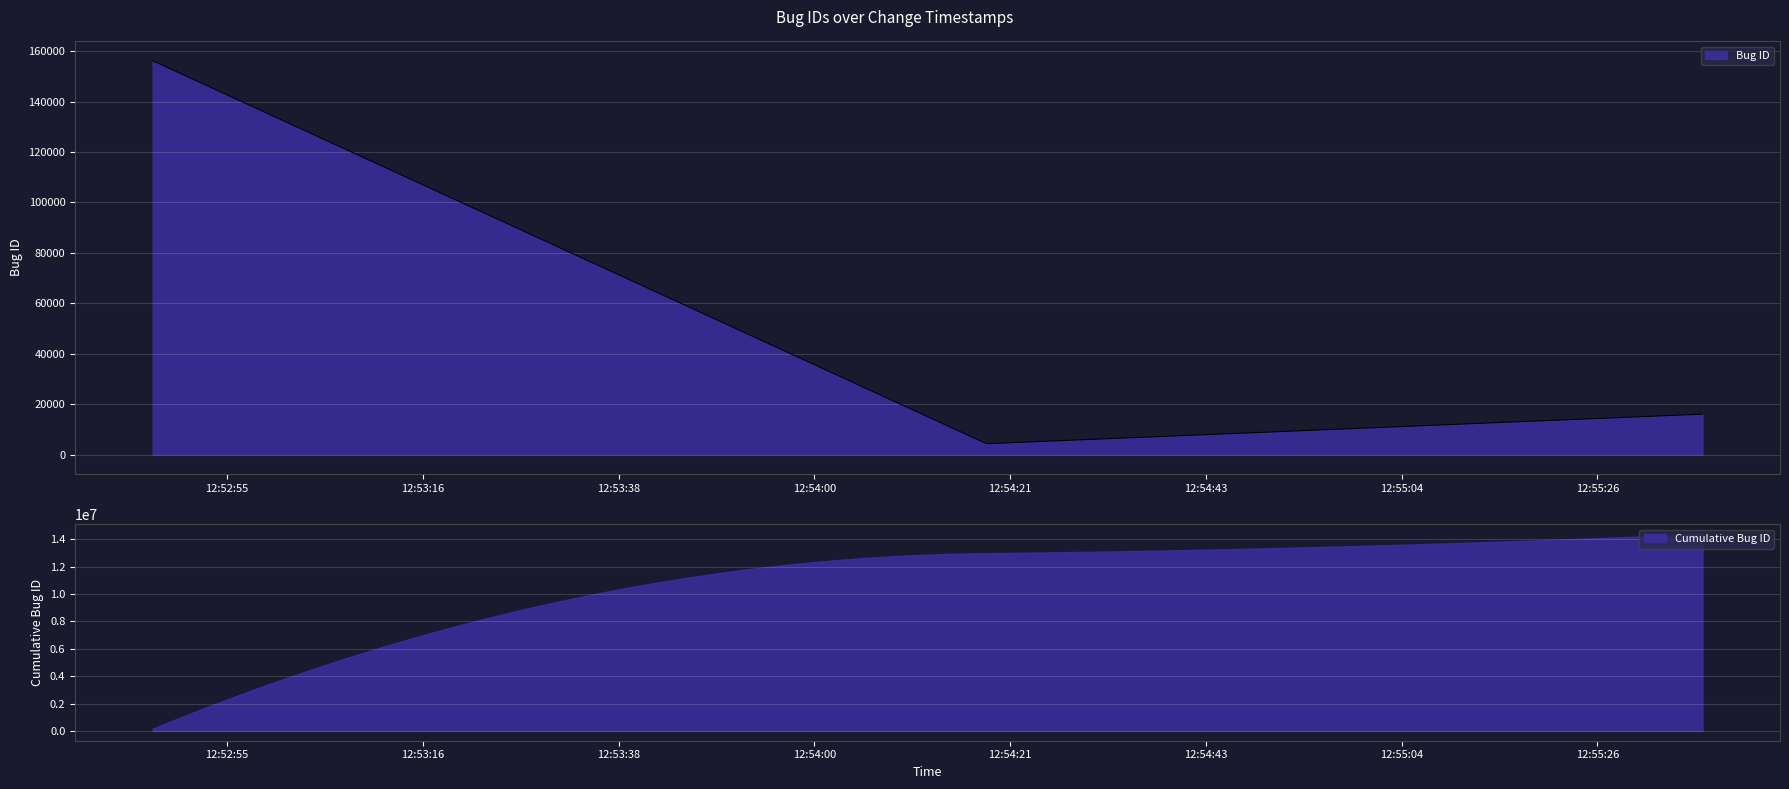

Is it true that the value at 2009-01-03 12:52:47 is 210245?

False